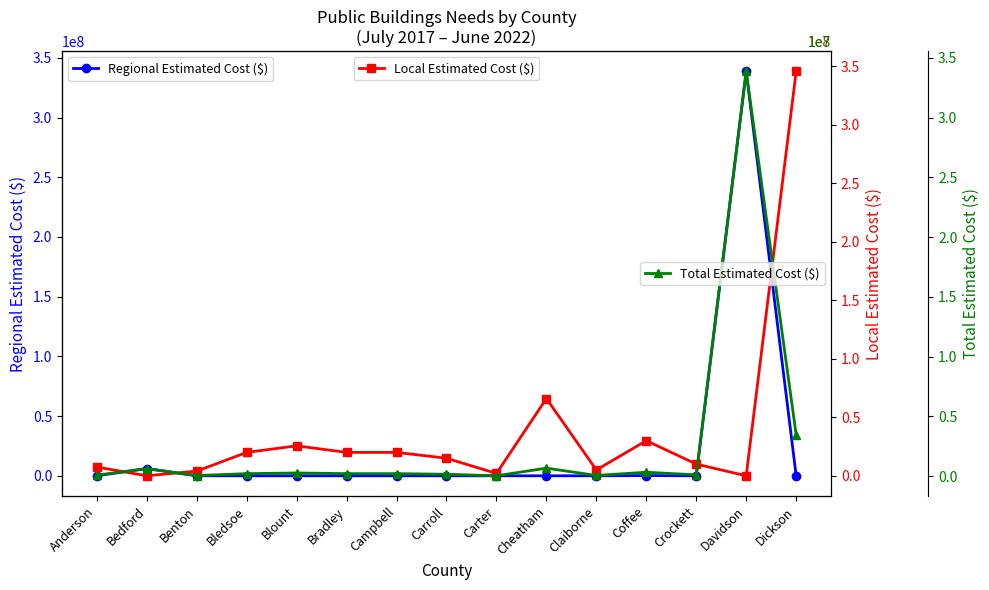

Reading right to left, extract all data points from this chart.

Regional Estimated Cost ($): 0	338678170	0	180000	0	0	0	0	0	0	0	0	0	6110000	0
Local Estimated Cost ($): 34550000	0	1000000	3000000	500000	6600000	200000	1500000	2000000	2000000	2561000	2000000	400000	0	750000
Total Estimated Cost ($): 34550000	338678170	1000000	3180000	500000	6600000	200000	1500000	2000000	2000000	2561000	2000000	400000	6110000	750000